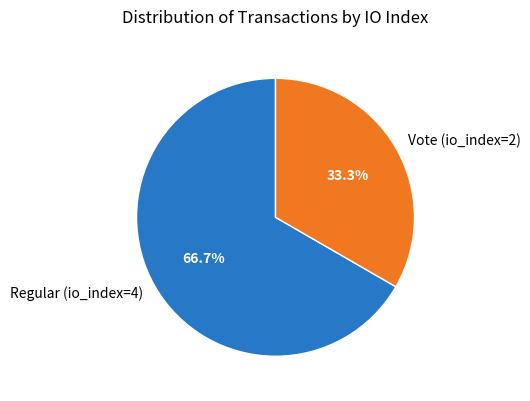

Approximately how many times larger is the value at Regular (io_index=4) compared to Vote (io_index=2)?

2.0